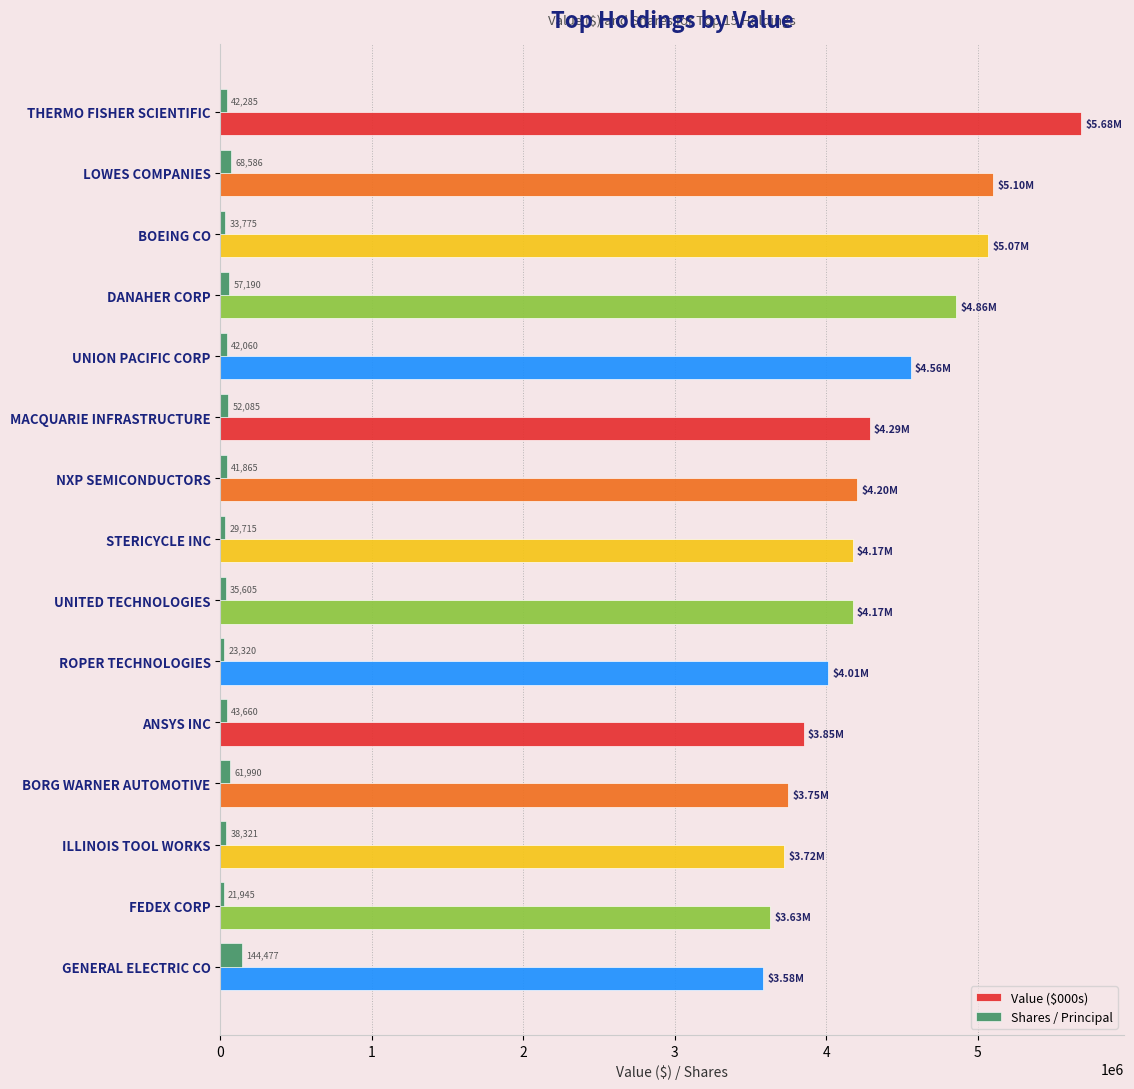

At how many categories does at least one series exceed 2982186?

15